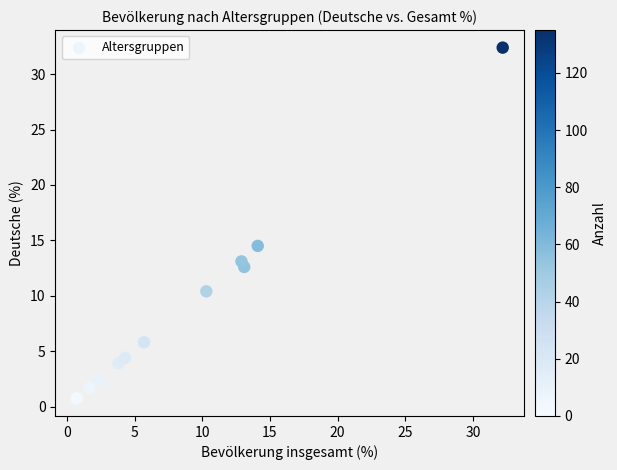

What Y value in the scatter plot is closest to 16?

14.5